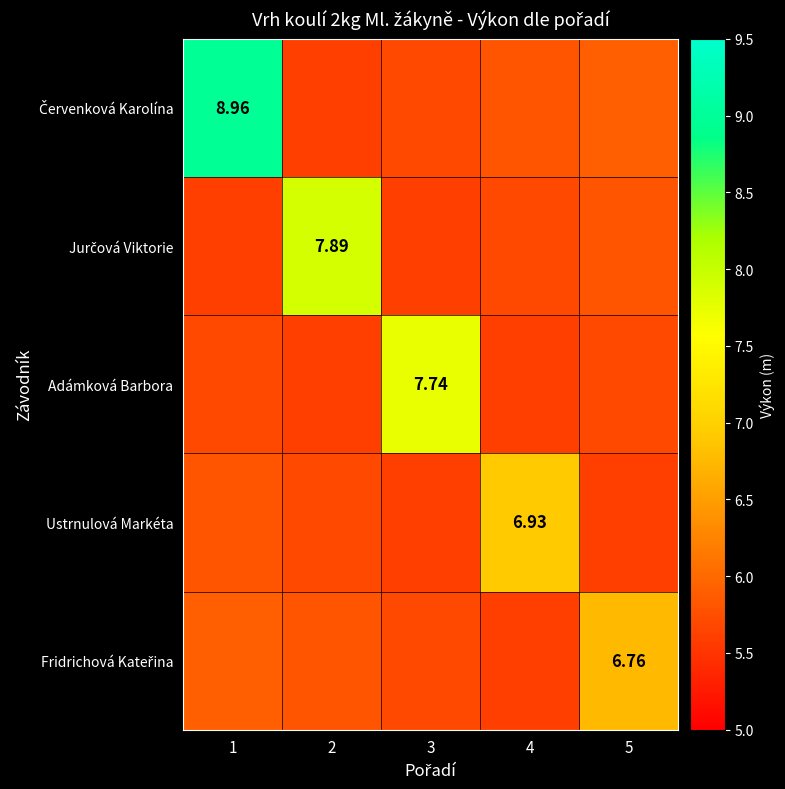

What is the sum of the Adámková Barbora values at 2 and 5?

11.3